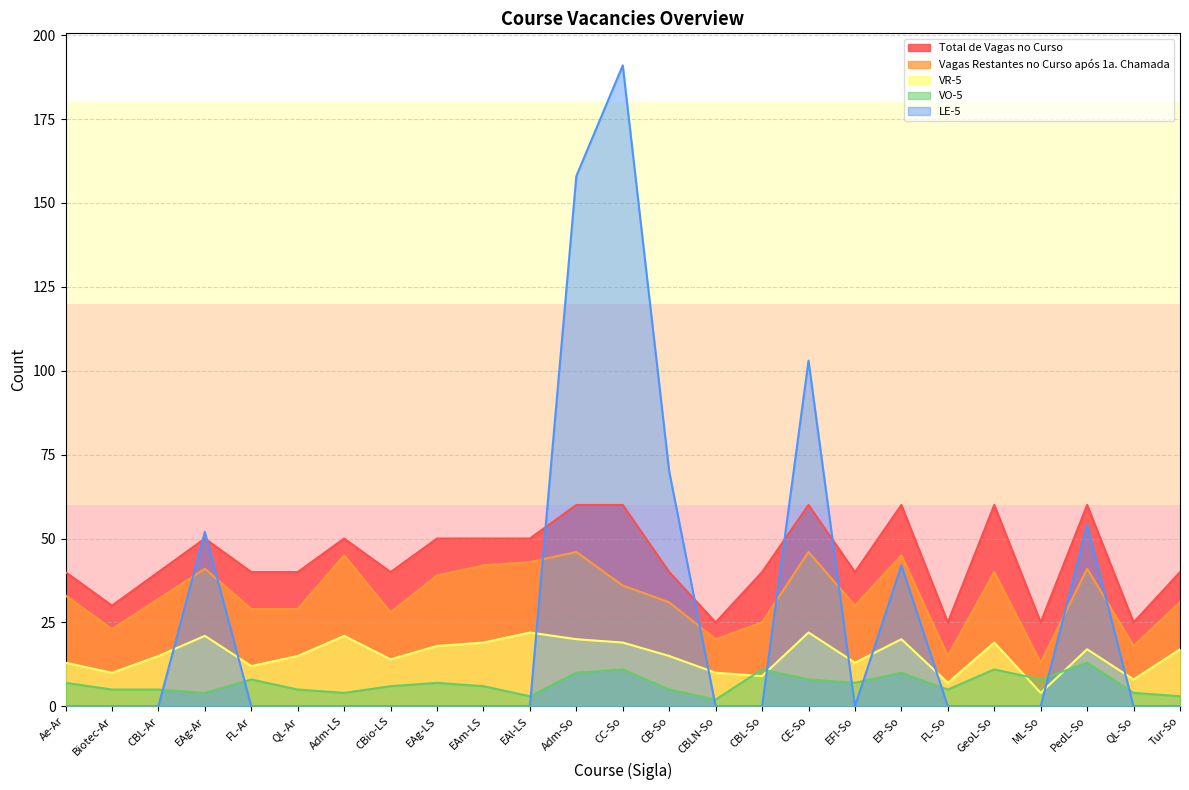

True or false: VR-5 and Vagas Restantes no Curso após 1a. Chamada cross at least once.

False